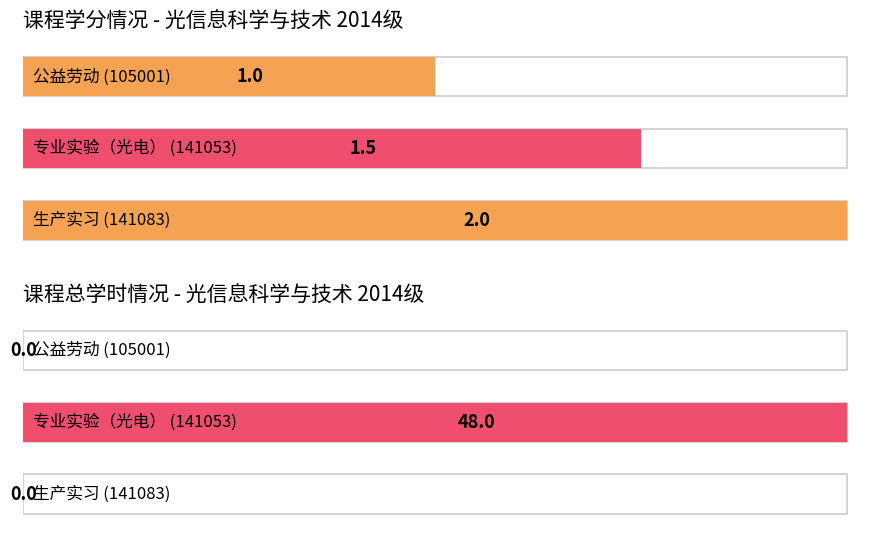

Count the number of categories in the chart.

3